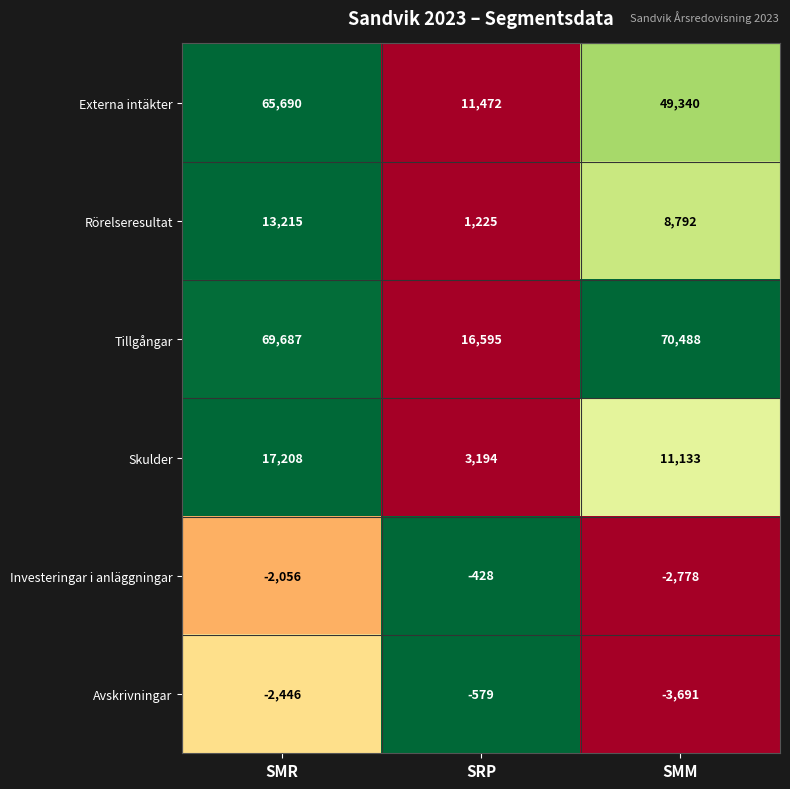

What is the sum of the Tillgångar values at SMM and SRP?

87083